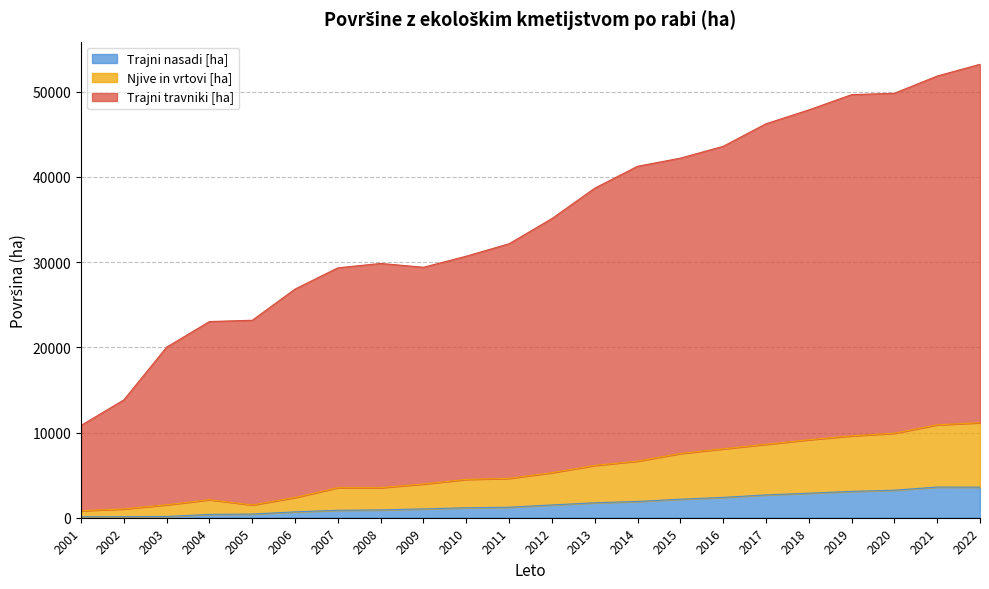

How many categories are shown in the chart?

22